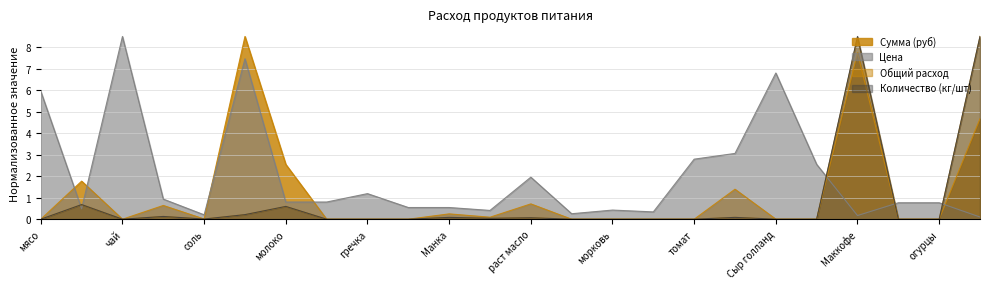

True or false: Количество (кг/шт) has a value of 0.0 at гречка.

True